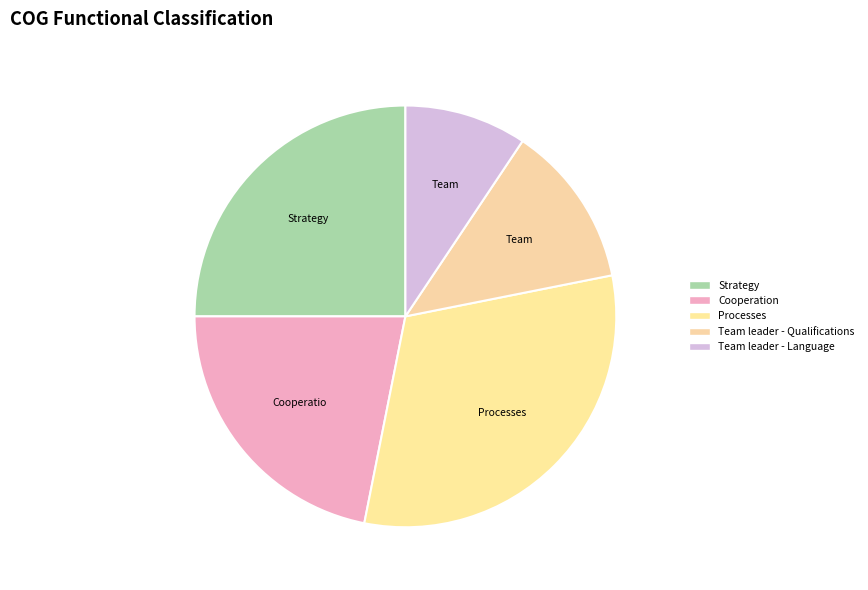

How many segments does this pie chart have?

5